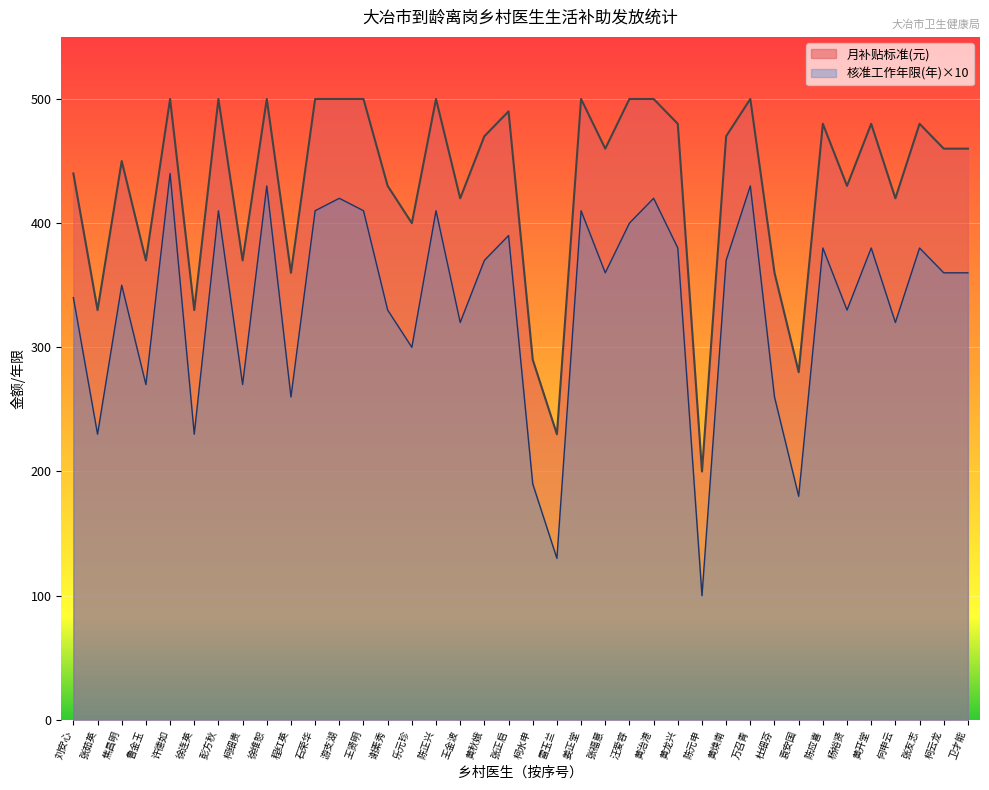

What is the sum of the 核准工作年限(年) values at 张正启 and 何申云?

710